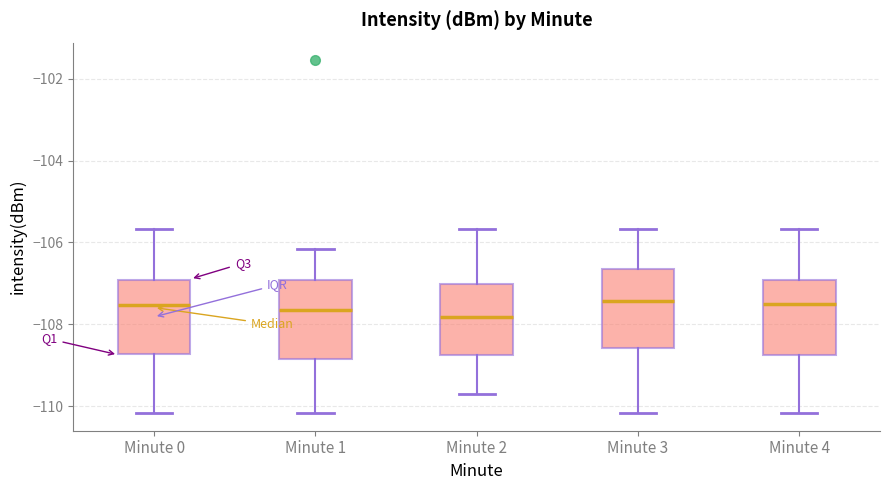

Reading left to right, read every box against the y-axis: the position of its median line, the range the box covers, and the ends of its whiskers. The values are not printed on the chart, so give them approximately, as read against the axis.

Minute 0: median -107.6, box -108.8 to -107.0, whiskers -110.2 to -105.6
Minute 1: median -107.6, box -108.8 to -107.0, whiskers -110.2 to -106.2
Minute 2: median -107.8, box -108.8 to -107.0, whiskers -109.6 to -105.6
Minute 3: median -107.4, box -108.6 to -106.6, whiskers -110.2 to -105.6
Minute 4: median -107.4, box -108.8 to -107.0, whiskers -110.2 to -105.6